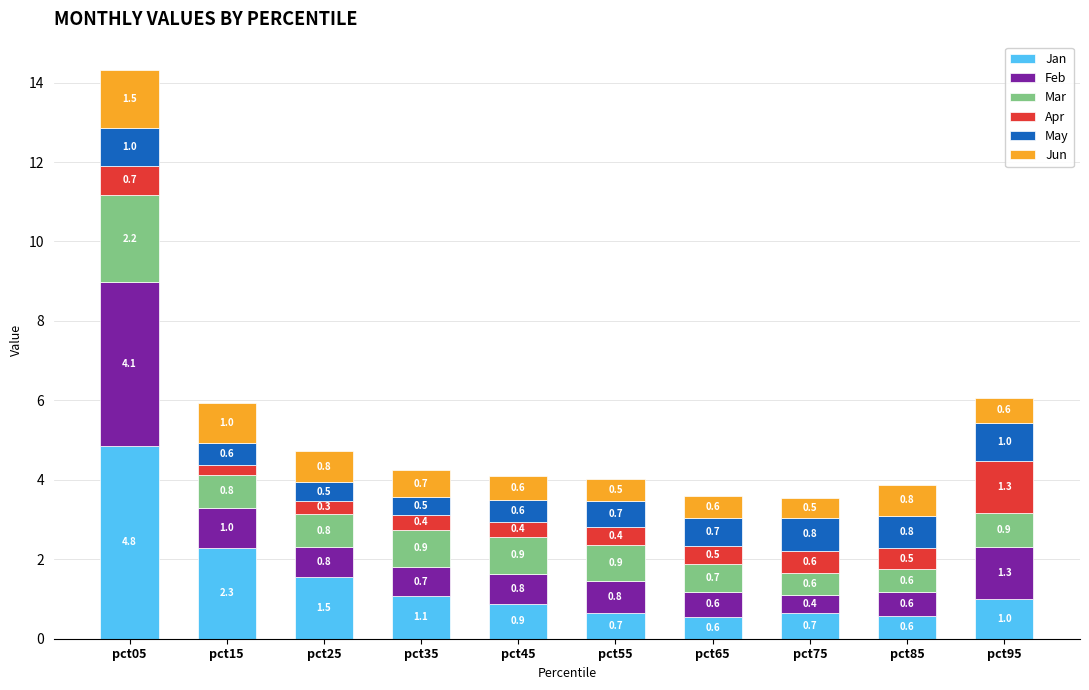

At which category is the sum across all series the highest?

pct05